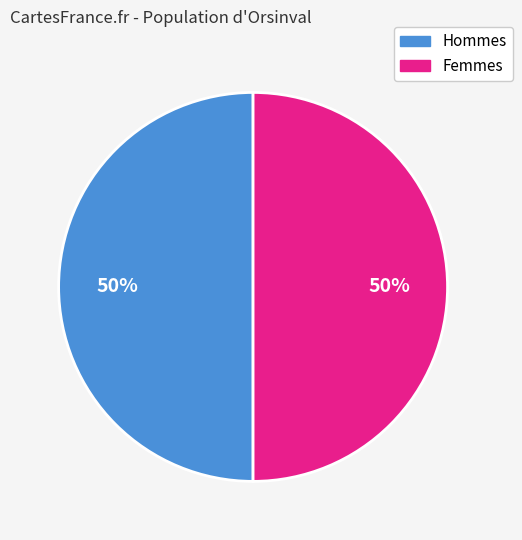

Count the number of slices in the pie.

2